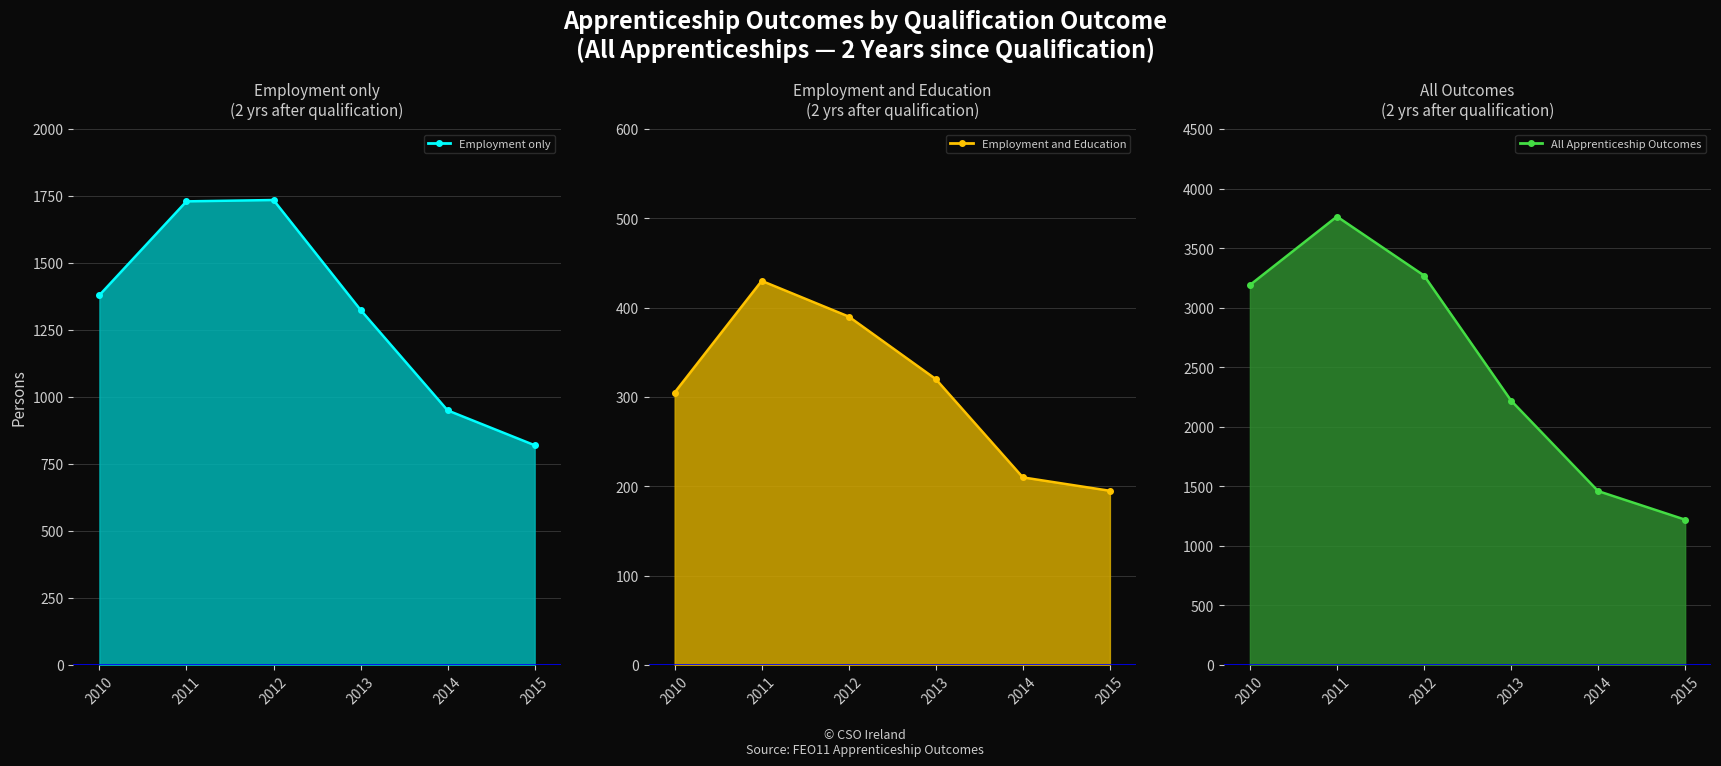

Reading left to right, extract all data points from this chart.

Employment only line: 2010=1380	2011=1730	2012=1735	2013=1325	2014=950	2015=820
Employment and Education line: 2010=305	2011=430	2012=390	2013=320	2014=210	2015=195
All Apprenticeship Outcomes line: 2010=3190	2011=3765	2012=3270	2013=2220	2014=1460	2015=1220